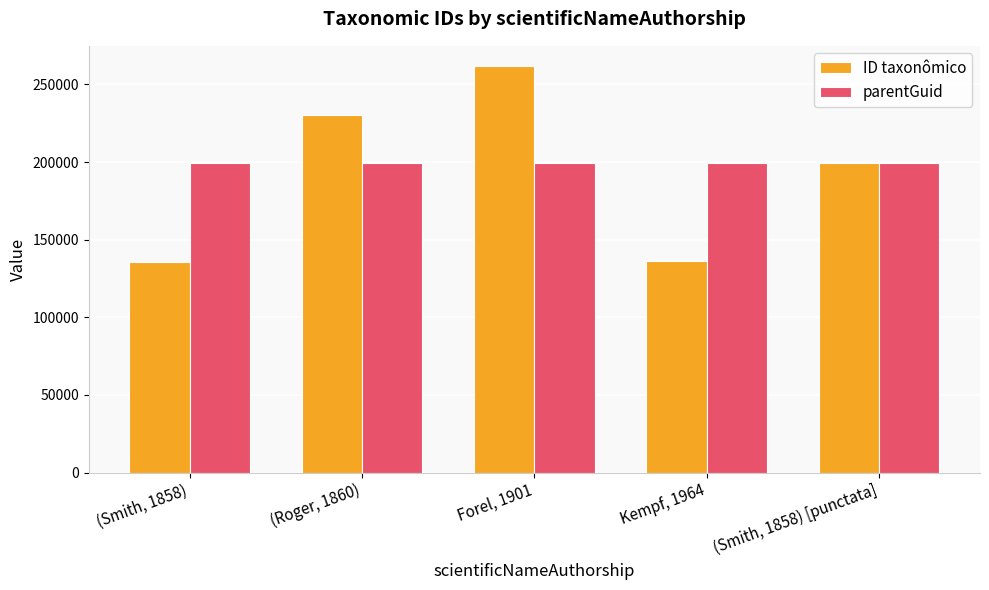

What is the spread (max minus min) of values at Kempf, 1964?

63168